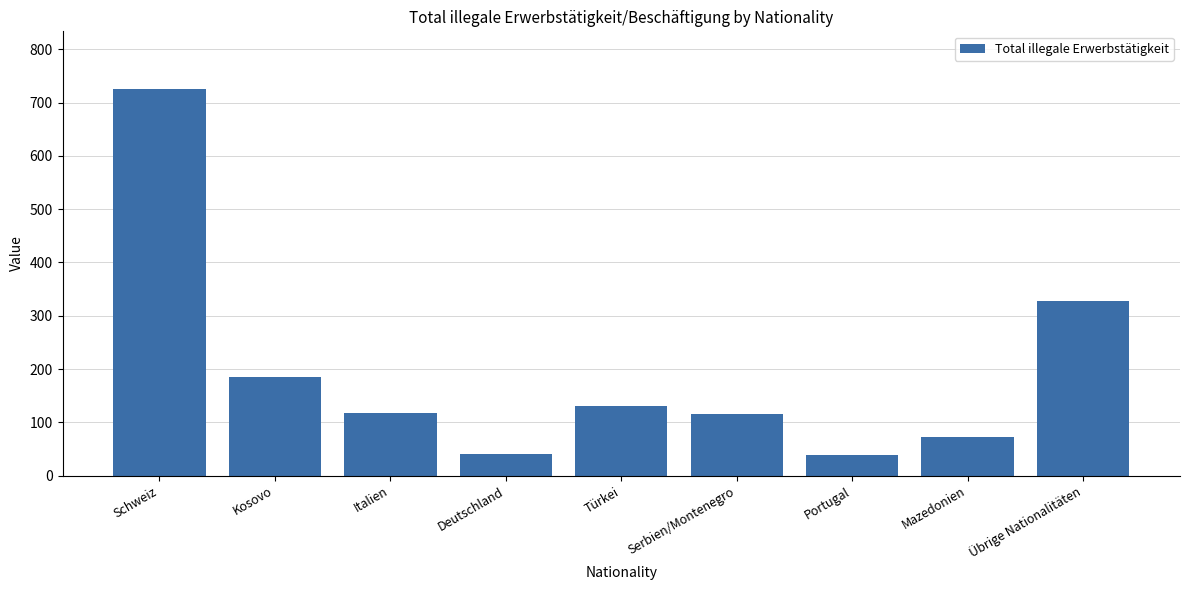

At which category does the chart reach its peak across all series?

Schweiz